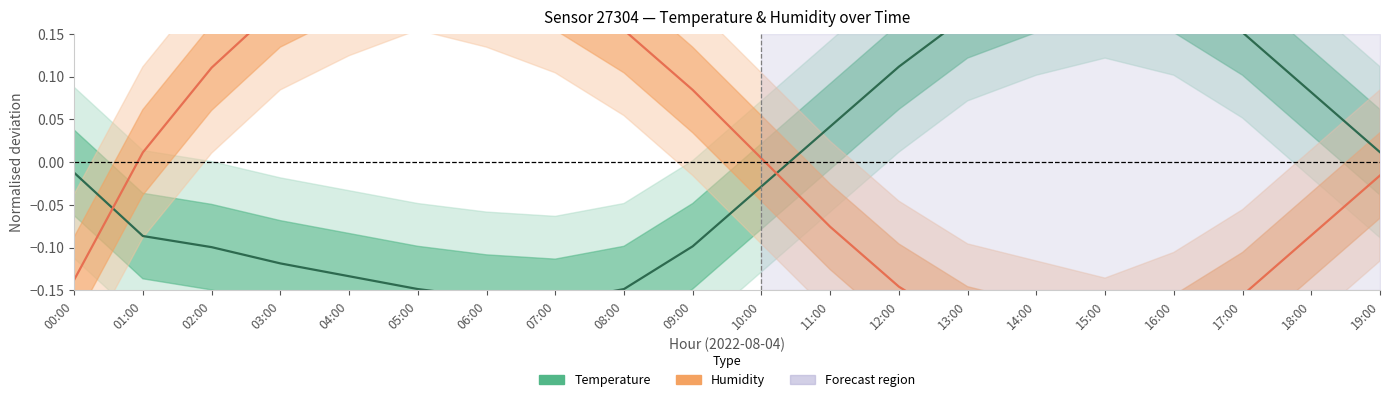

What is the difference between the second highest and minimum values in the Humidity (normalised) series?

0.5